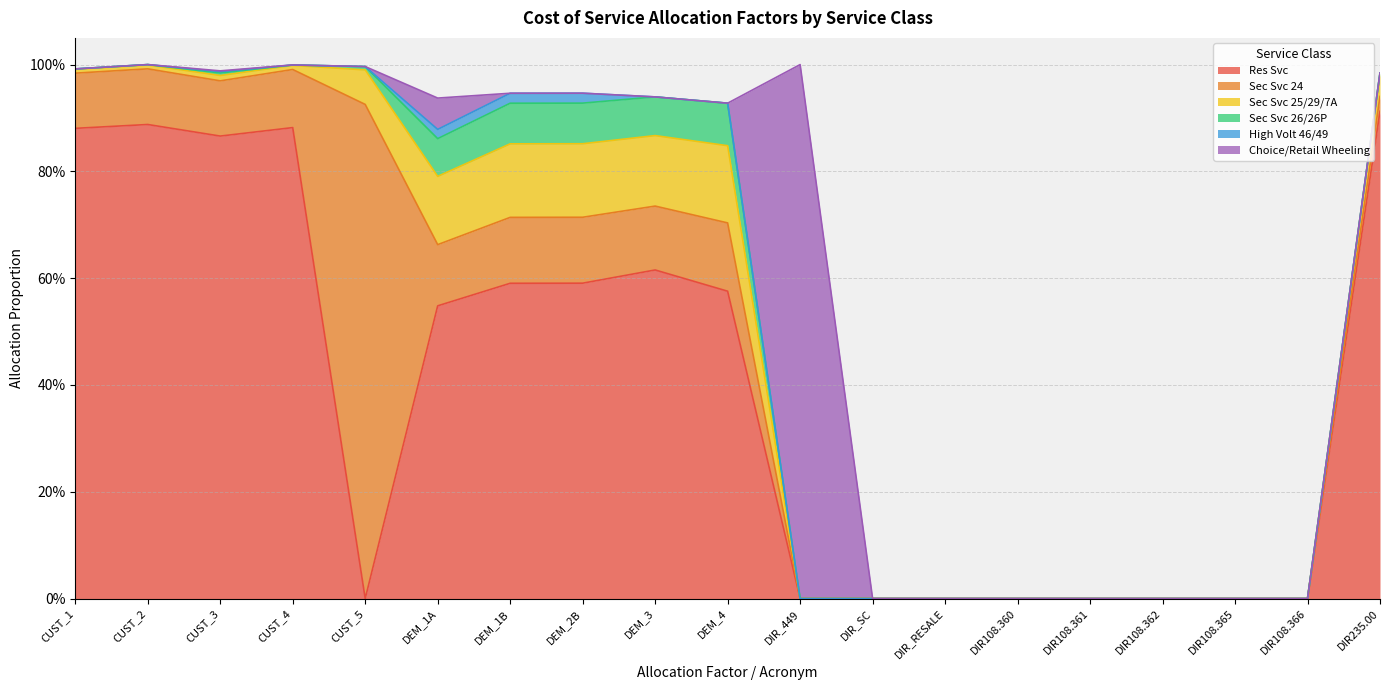

What is the difference between the highest and lowest values at CUST_3?

0.9